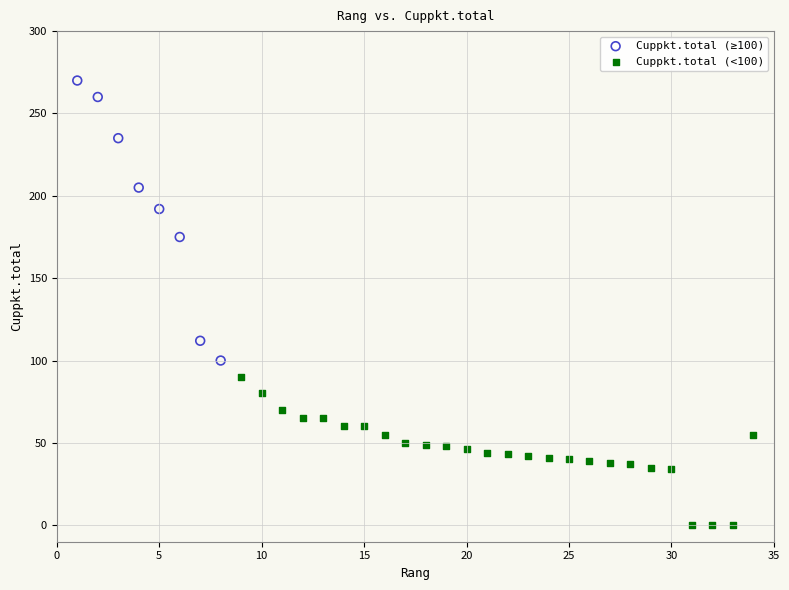

Which series has the widest spread of Y values?

Cuppkt.total (≥100)